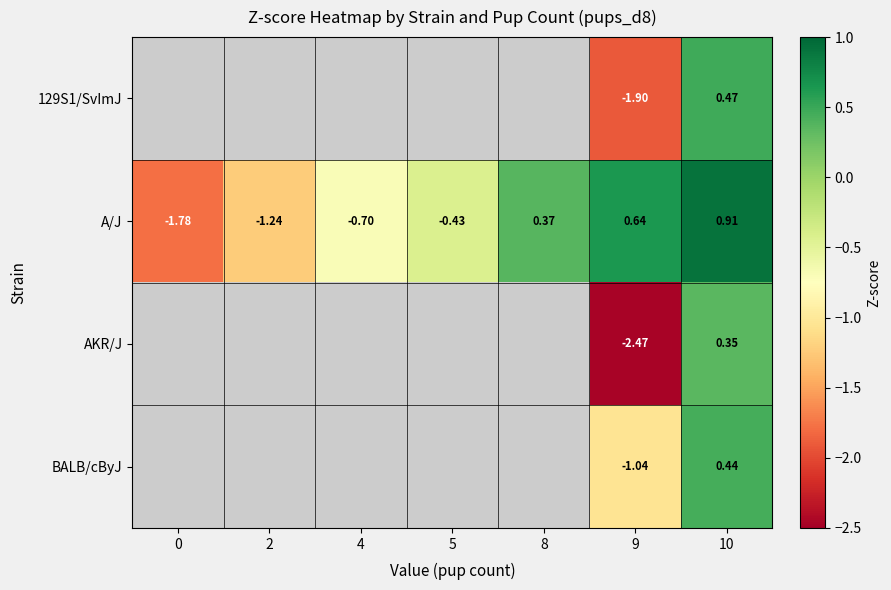

What is the total value across all series at 9?

-4.8